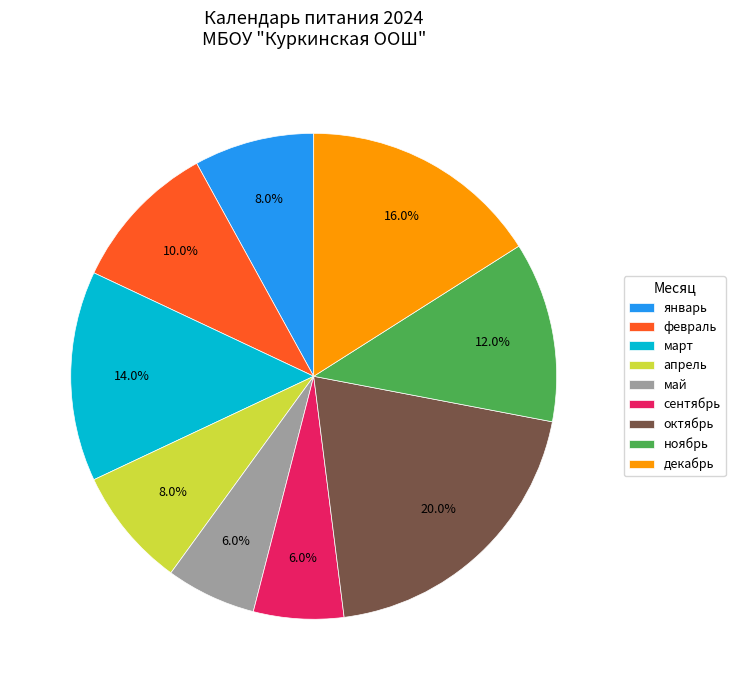

What is the ratio of the value at май to the value at февраль?

0.6